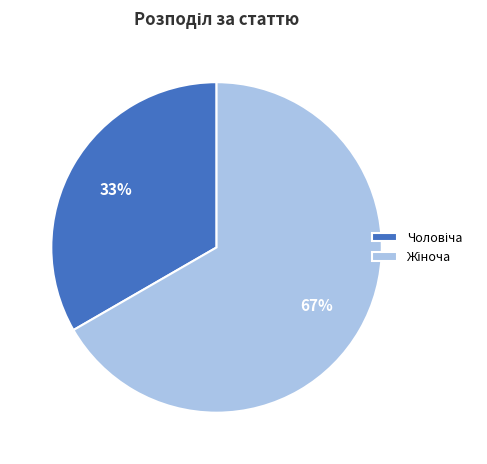

To the nearest percent, what is the average slice percentage?

50%